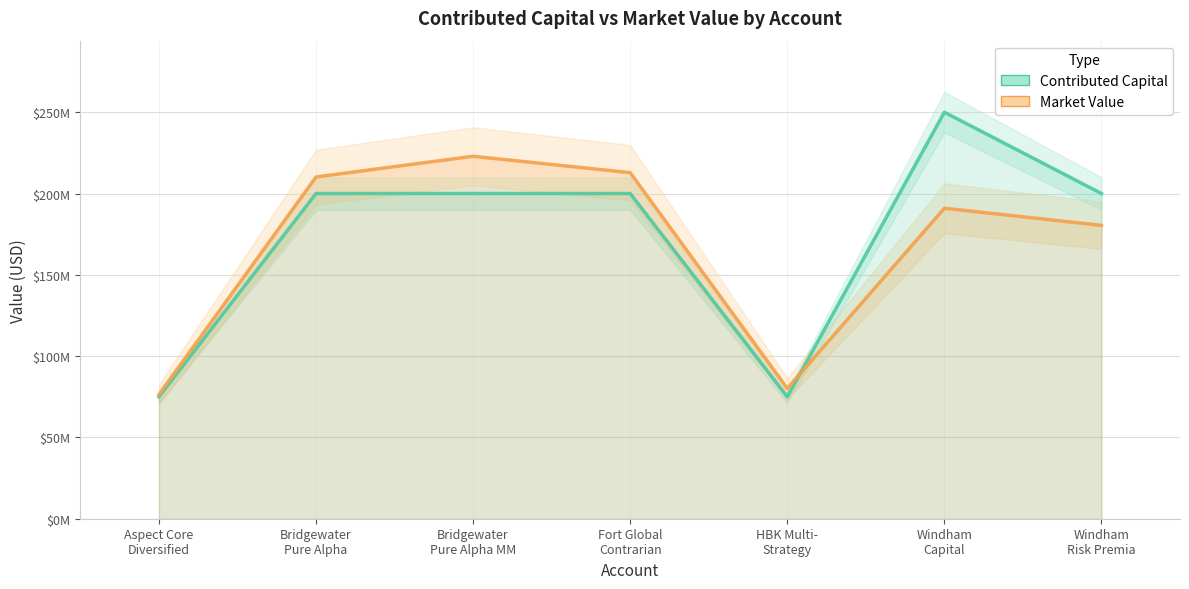

Does the chart have visible grid lines?

Yes